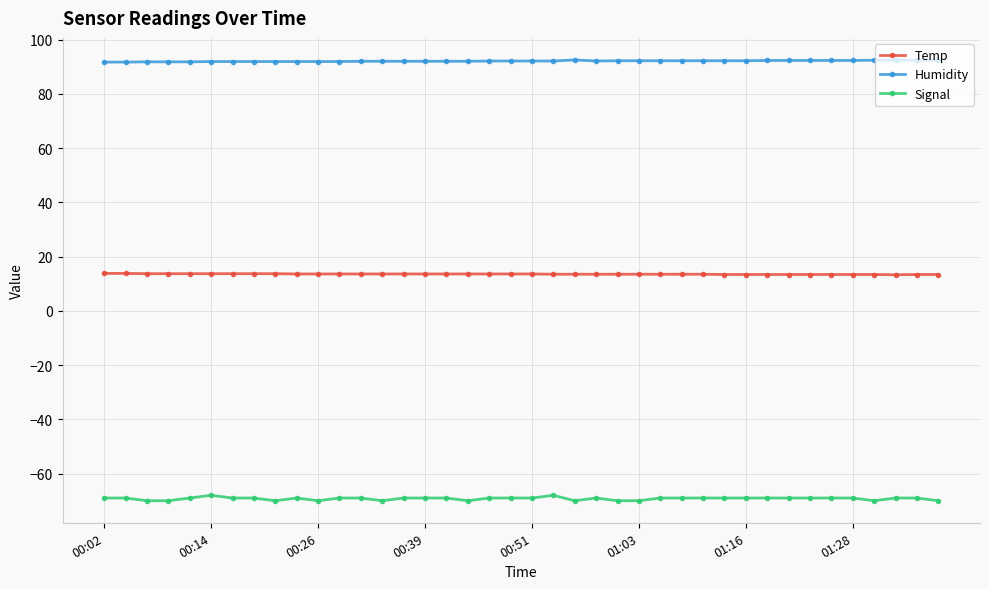

How many categories are shown in the chart?

40